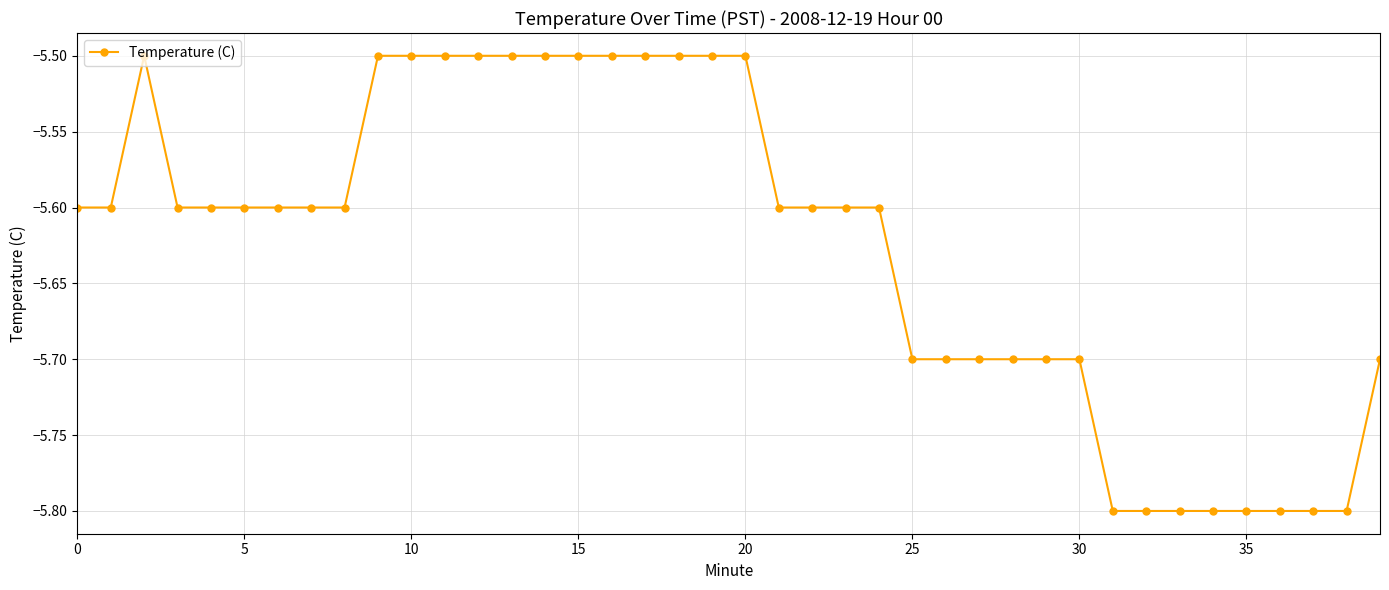

Reading left to right, what are all the values shown in this chart?

-5.6	-5.6	-5.5	-5.6	-5.6	-5.6	-5.6	-5.6	-5.6	-5.5	-5.5	-5.5	-5.5	-5.5	-5.5	-5.5	-5.5	-5.5	-5.5	-5.5	-5.5	-5.6	-5.6	-5.6	-5.6	-5.7	-5.7	-5.7	-5.7	-5.7	-5.7	-5.8	-5.8	-5.8	-5.8	-5.8	-5.8	-5.8	-5.8	-5.7